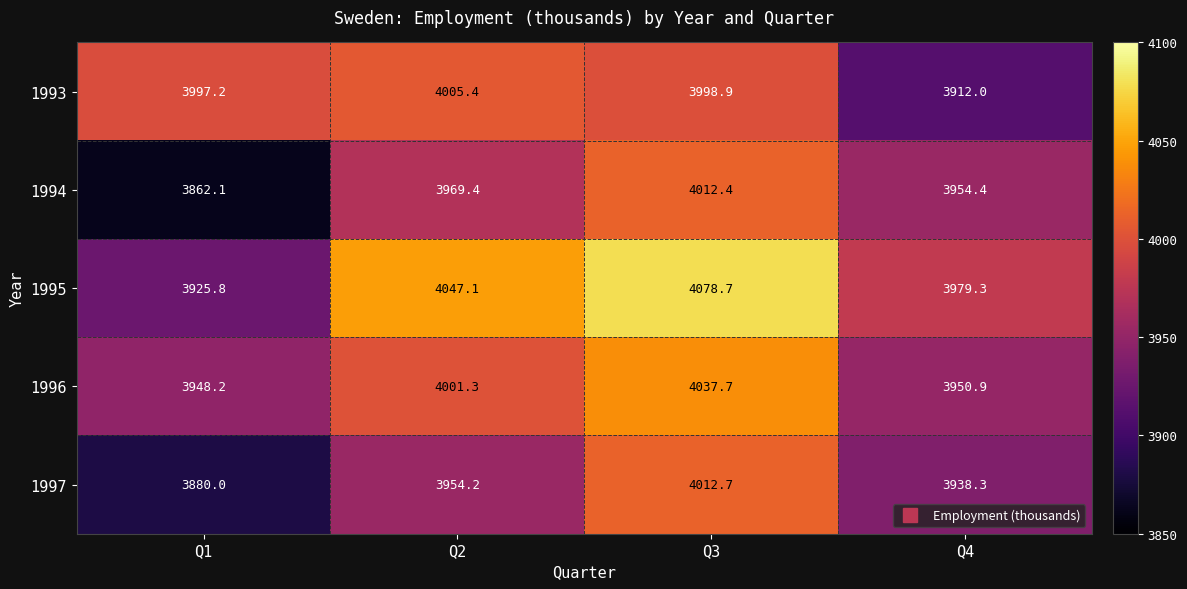

Where is 1995 nearest to the value 4002?

Q4